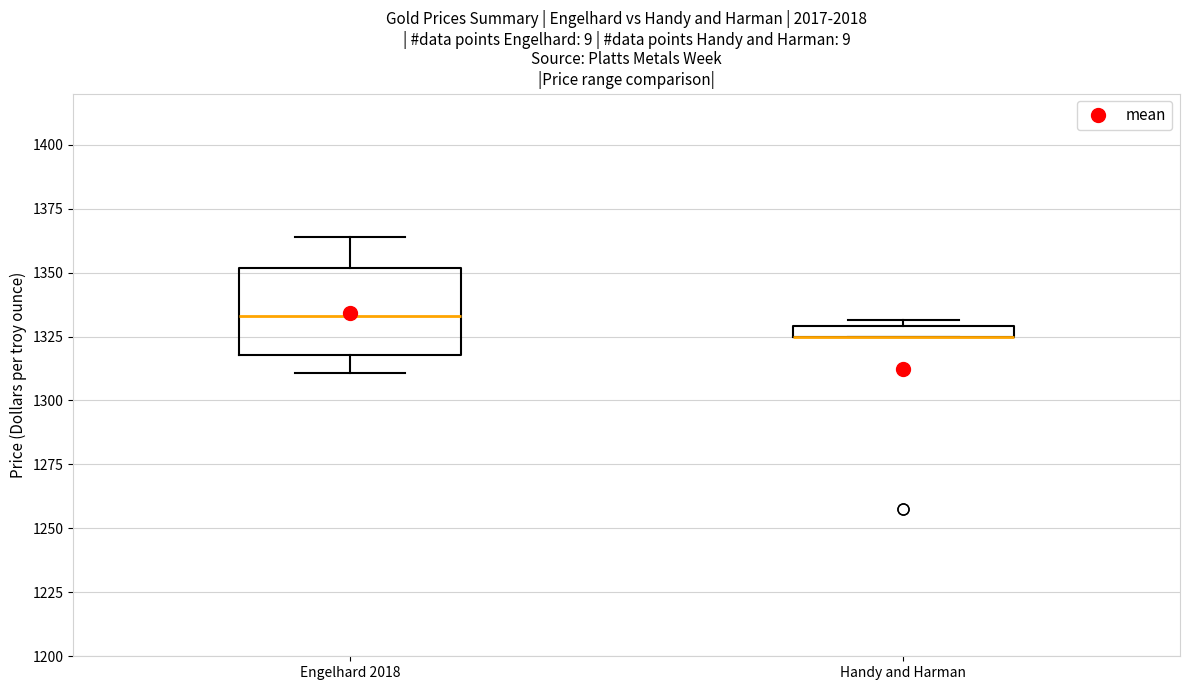

Where is the upper edge of the box for Engelhard 2018 on the y-axis? The values are not printed on the chart, so give them approximately, as read against the axis.

1350